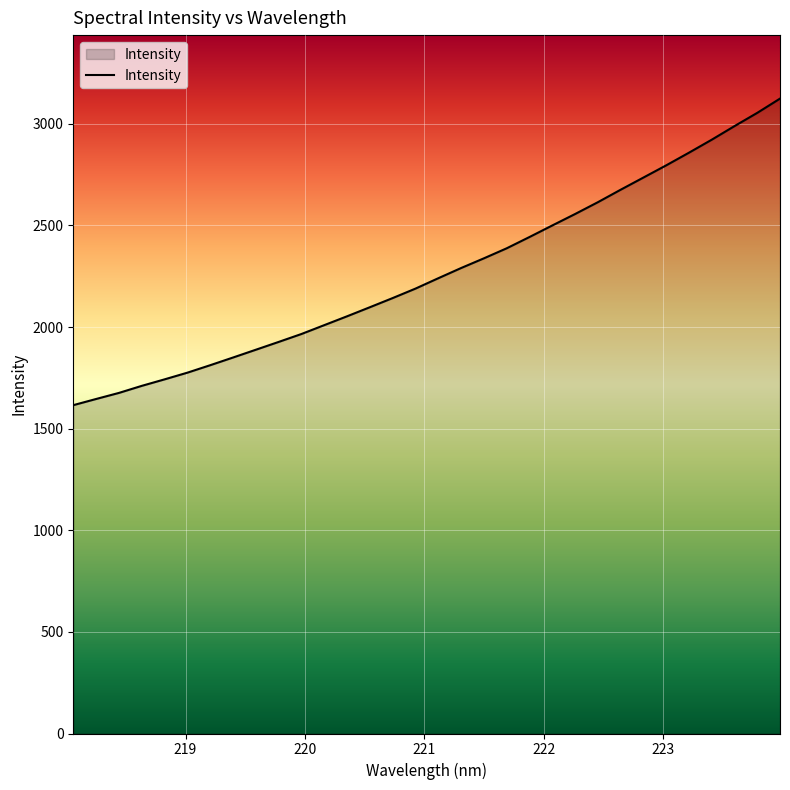

What is the greatest value displayed?

3124.1